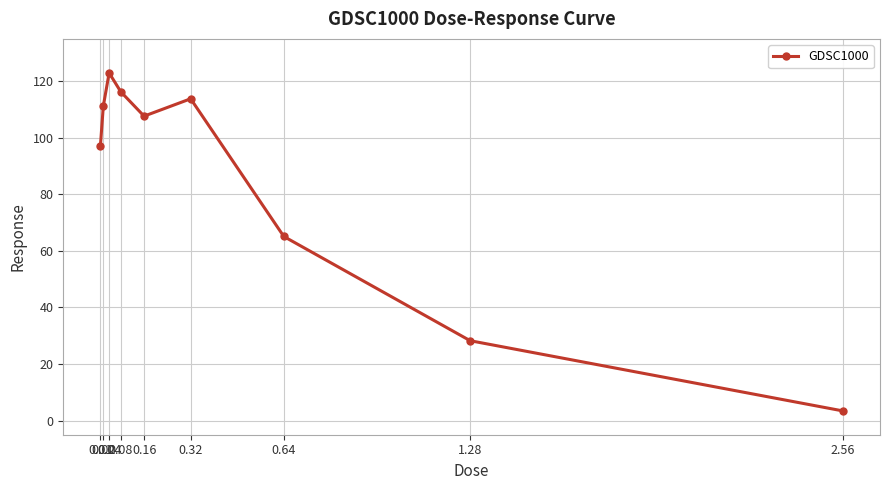

What is the maximum value shown in the chart?

123.0